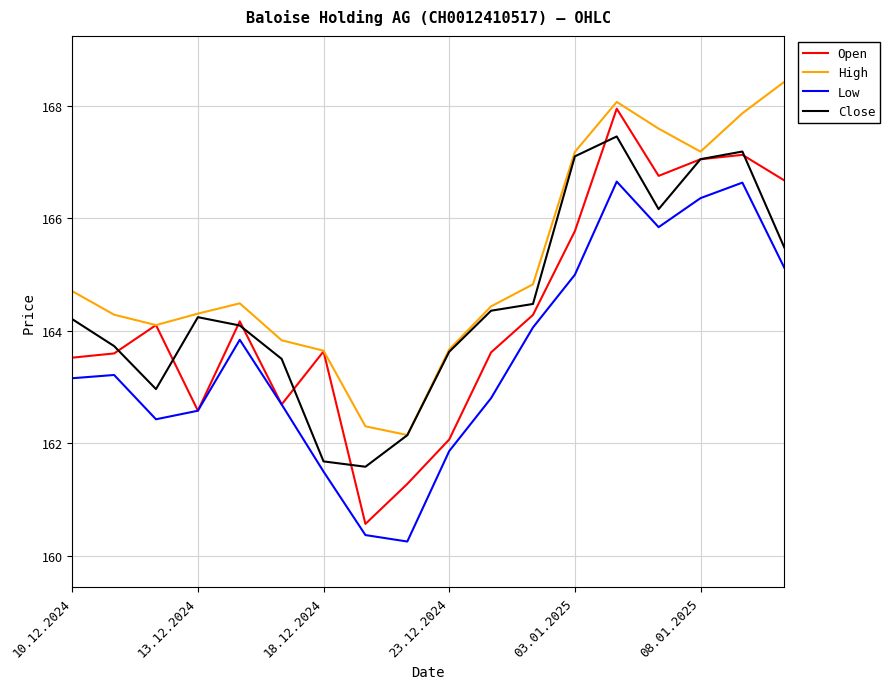

What are all the series names shown in the legend?

Open, High, Low, Close